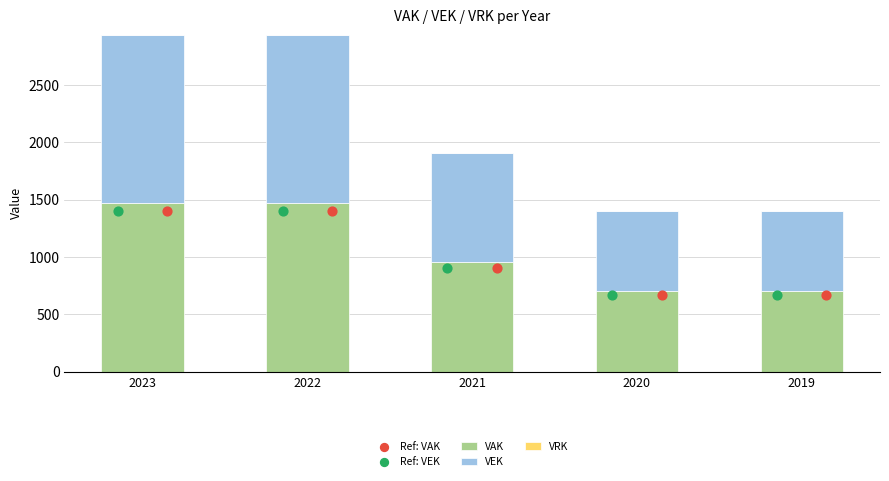

At how many categories does at least one series exceed 1227?

2